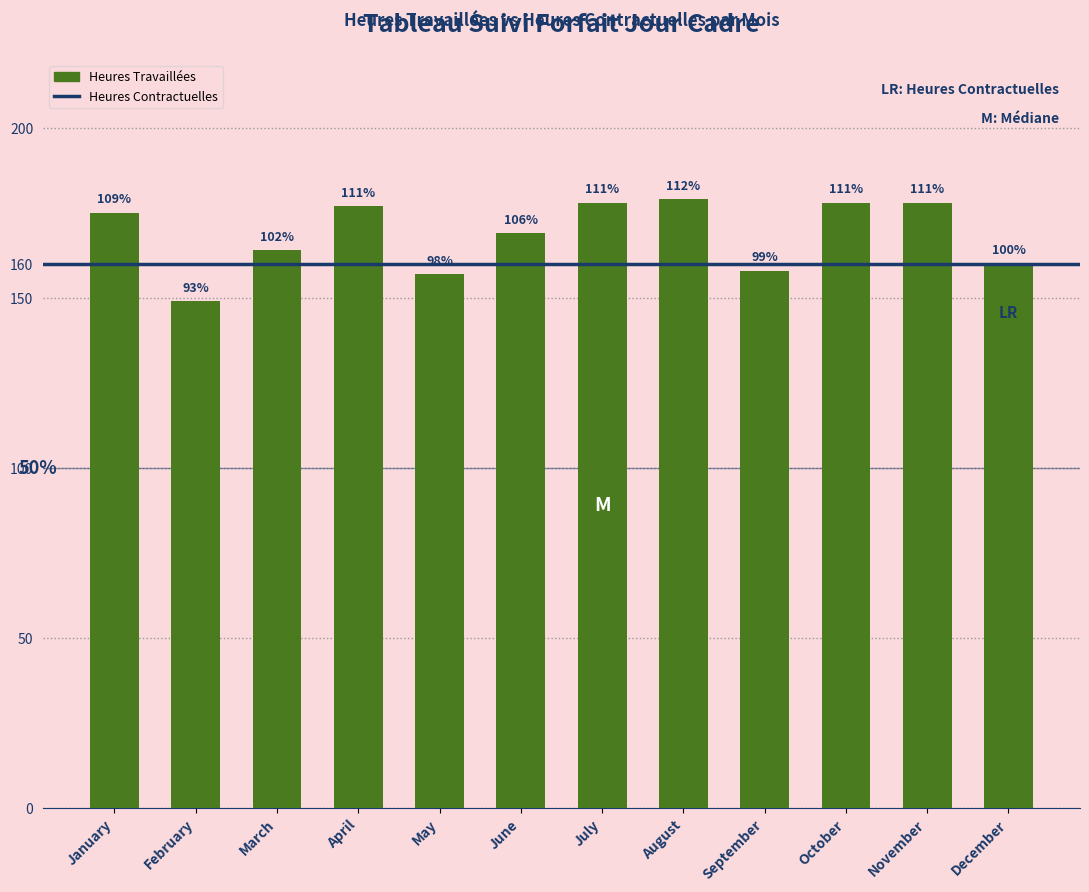

Does the chart contain any negative values?

No